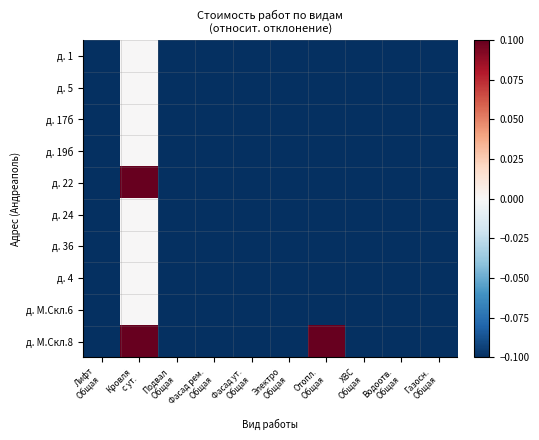

How many distinct data groups are displayed?

10